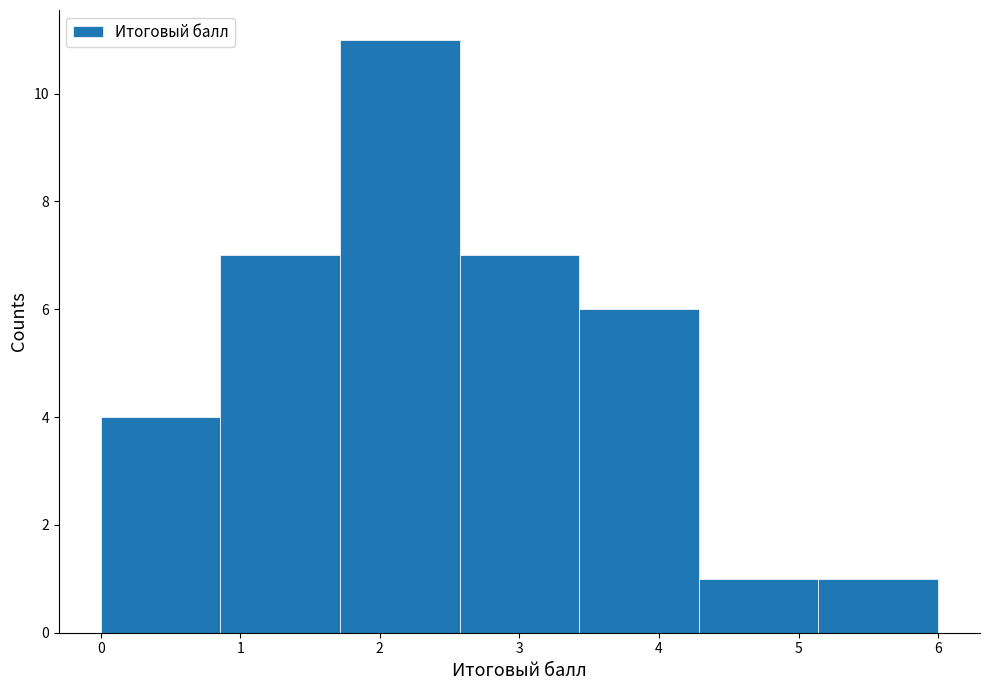

Reading left to right, list every bar in this chart as the range it spans on the x-axis followed by its height. Neither the bar edges nor the heights are printed on the chart, so give them approximately, as read against the axes.

0.0 to 0.9: 4
0.9 to 1.7: 7
1.7 to 2.6: 11
2.6 to 3.4: 7
3.4 to 4.3: 6
4.3 to 5.1: 1
5.1 to 6.0: 1